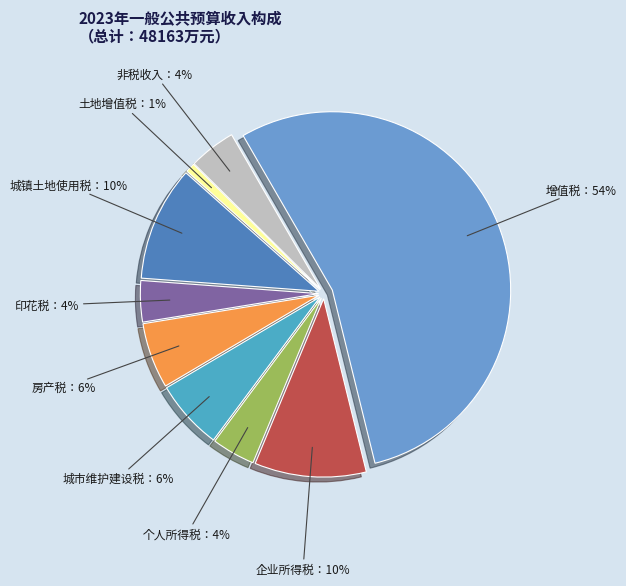

The 增值税 slice represents 48% of the pie. True or false?

False